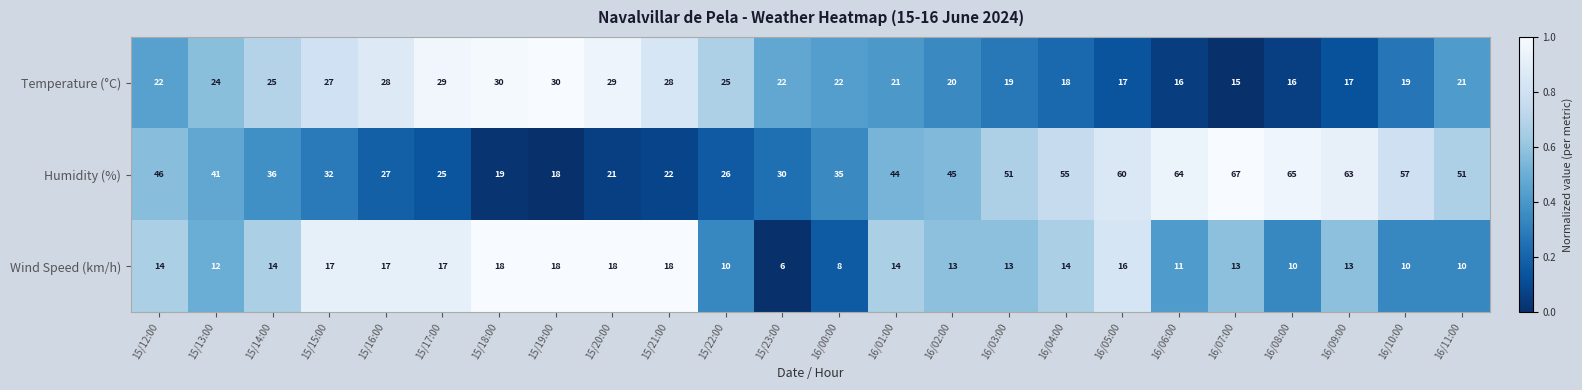

At which category does the chart reach its minimum across all series?

15/23:00